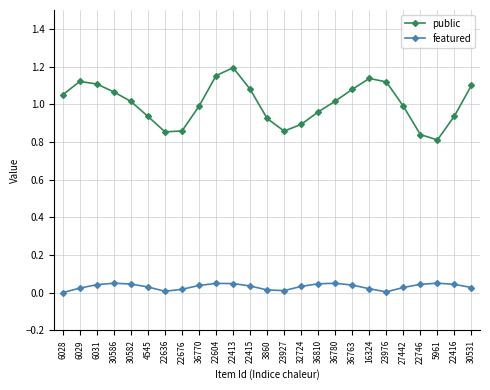

Which has a higher value, 32724 or 22604?

22604